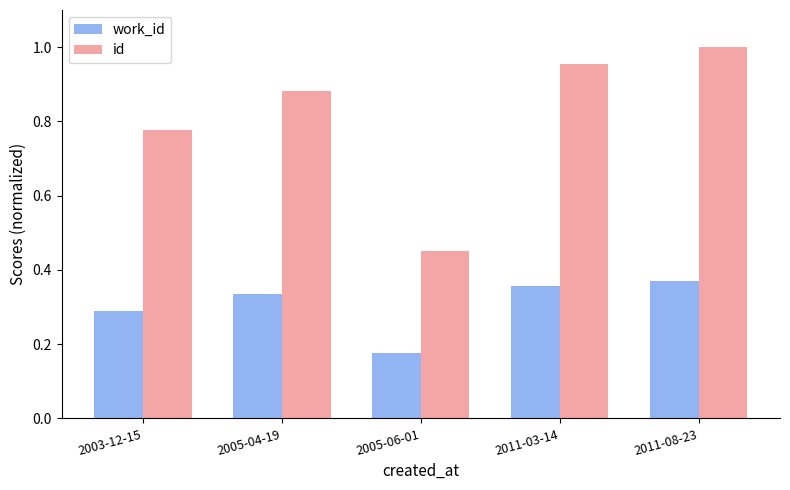

Which label corresponds to the largest value in the chart?

2011-08-23